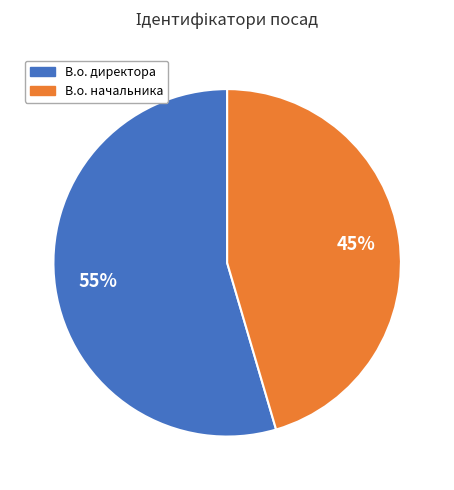

Is there a majority slice in this chart?

Yes